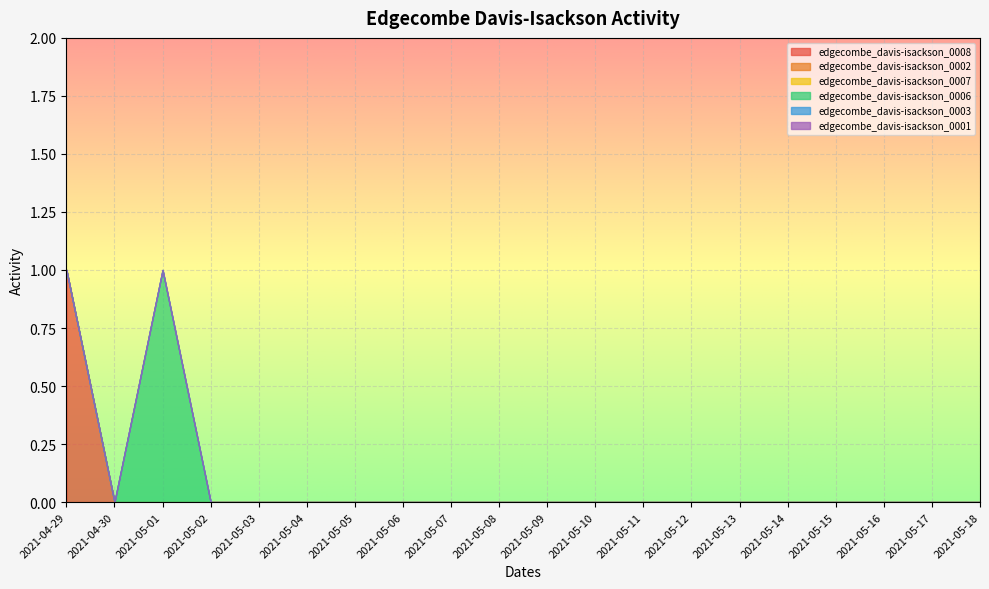

At how many categories does at least one series exceed 0?

2